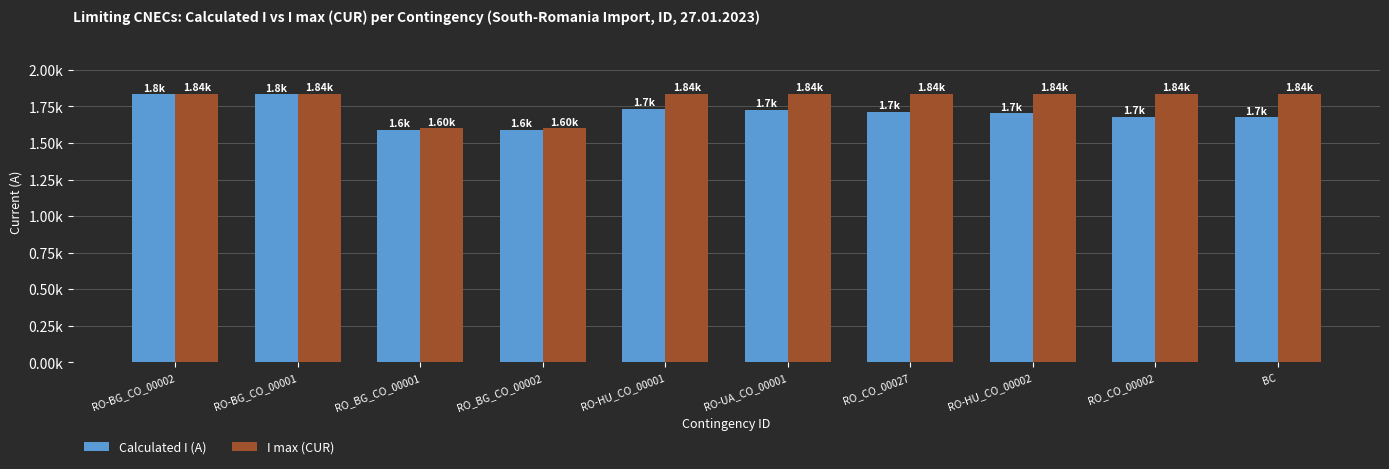

Between RO-BG_CO_00001 and RO-HU_CO_00002, which series saw the biggest shift?

Calculated I (A)